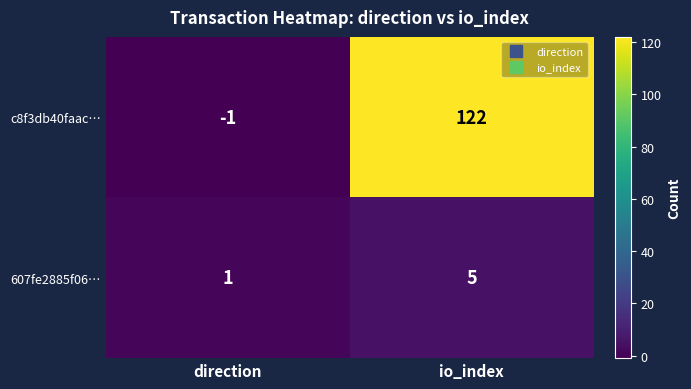

At how many categories does at least one series exceed 9?

1